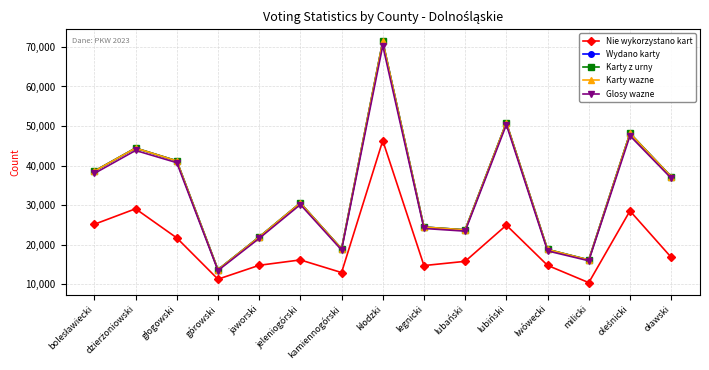

What value does the Karty z urny series have at górowski, to the nearest 10?

13700